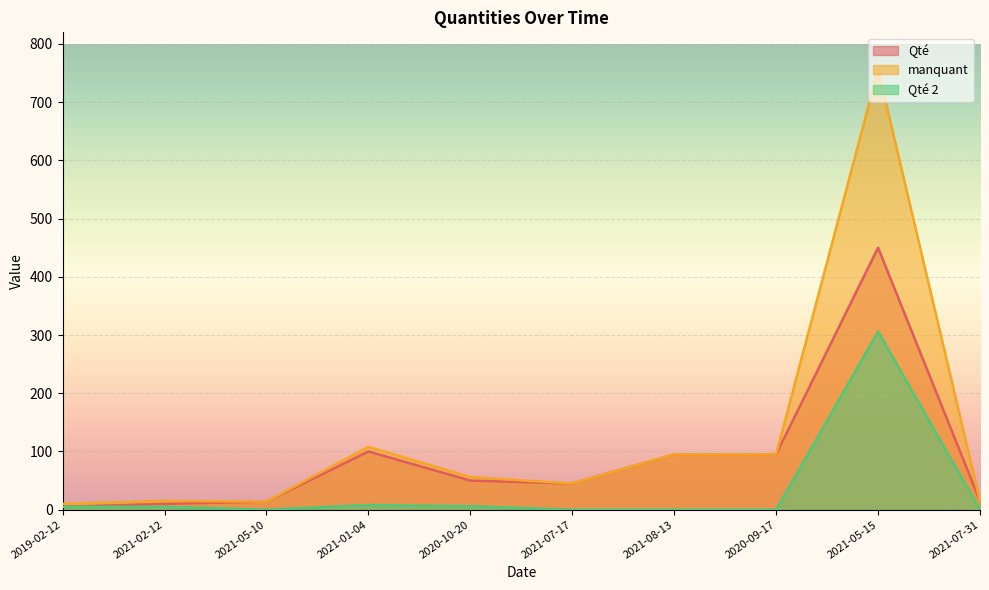

True or false: Qté has more than 2 interior local peaks.

False